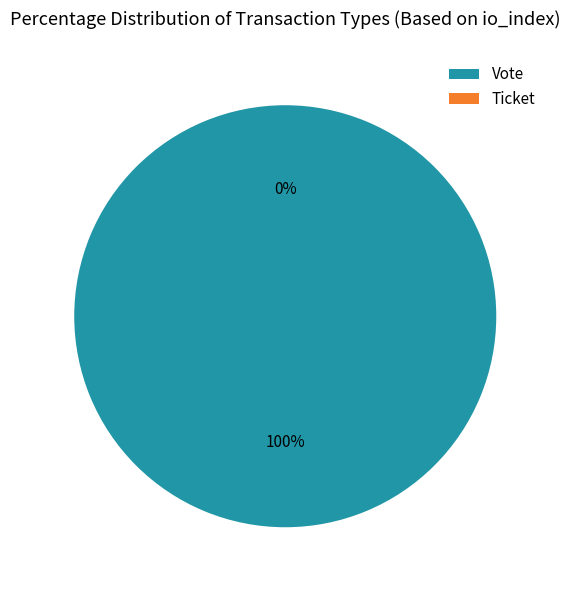

Is there a majority slice in this chart?

Yes